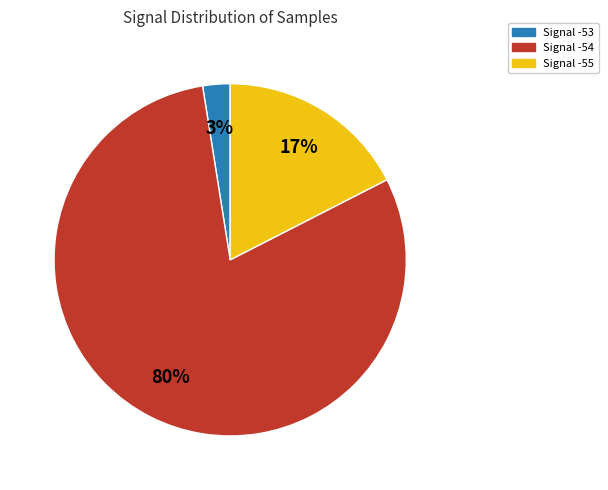

To the nearest percent, what is the average slice percentage?

33%